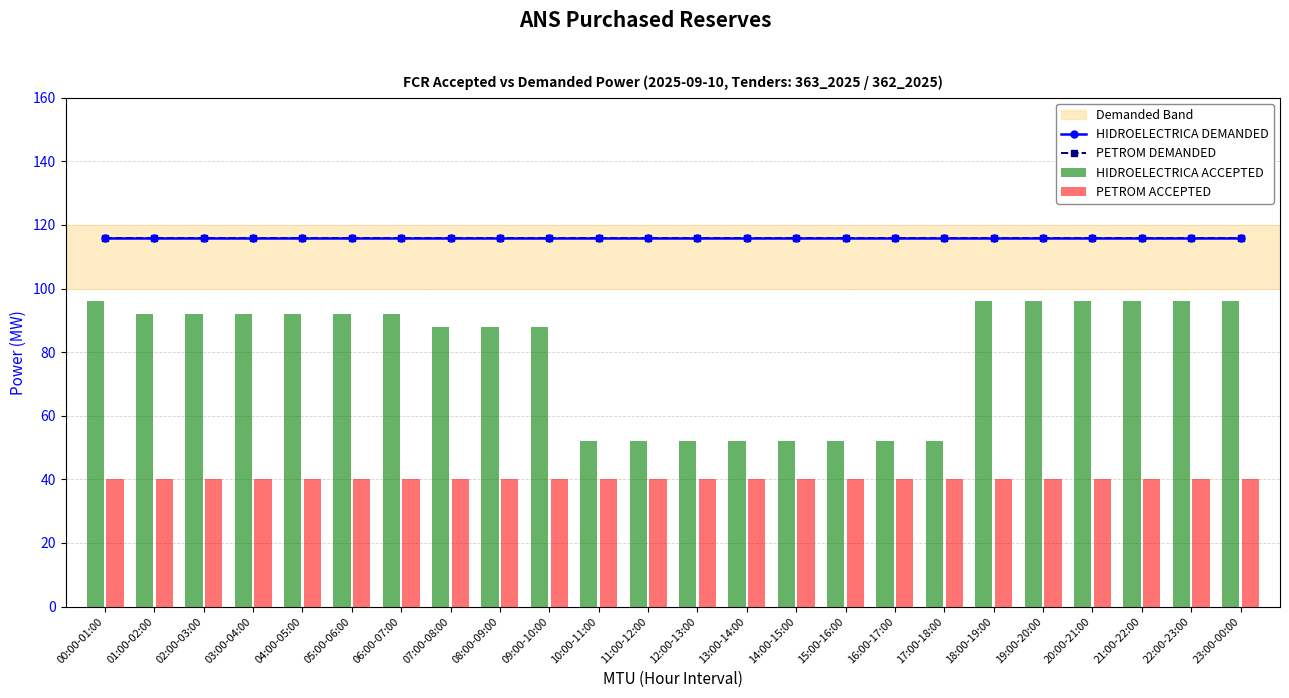

What position from the left is 10:00-11:00?

11